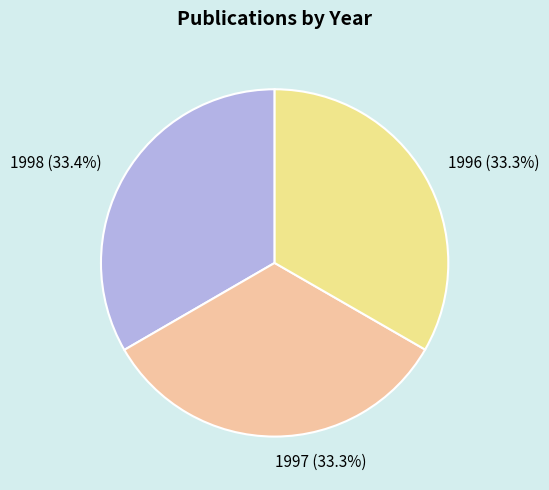

How many slices are in this pie chart?

3